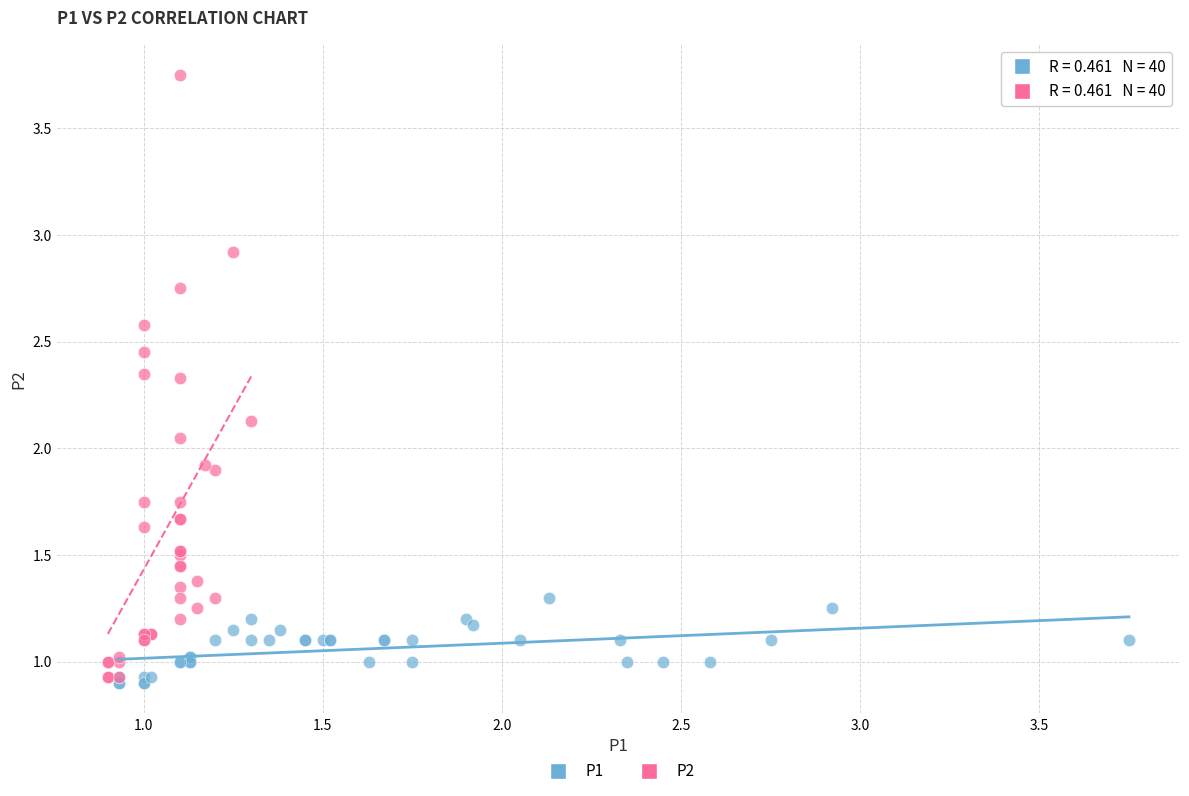

Which series has the widest spread of Y values?

P2